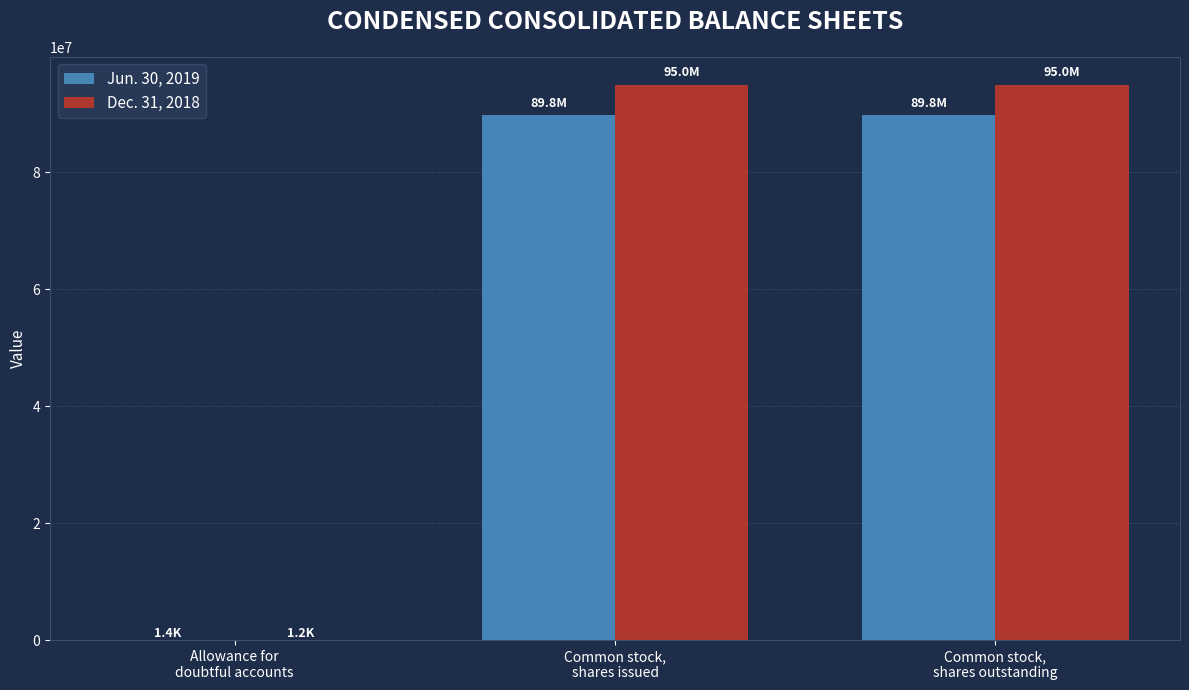

The Dec. 31, 2018 series shows 94995211 at Common stock,
shares outstanding. True or false?

True